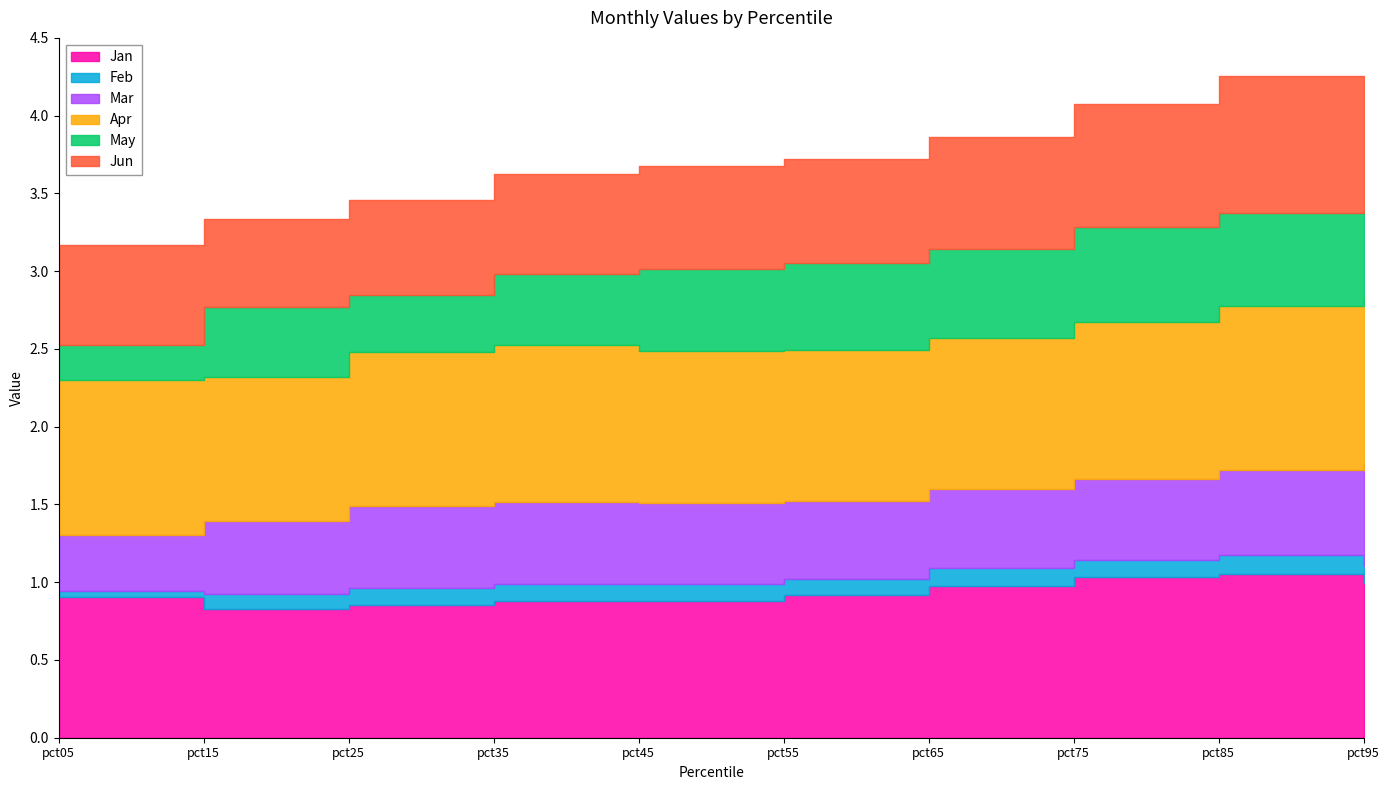

At how many categories does at least one series exceed 0?

10